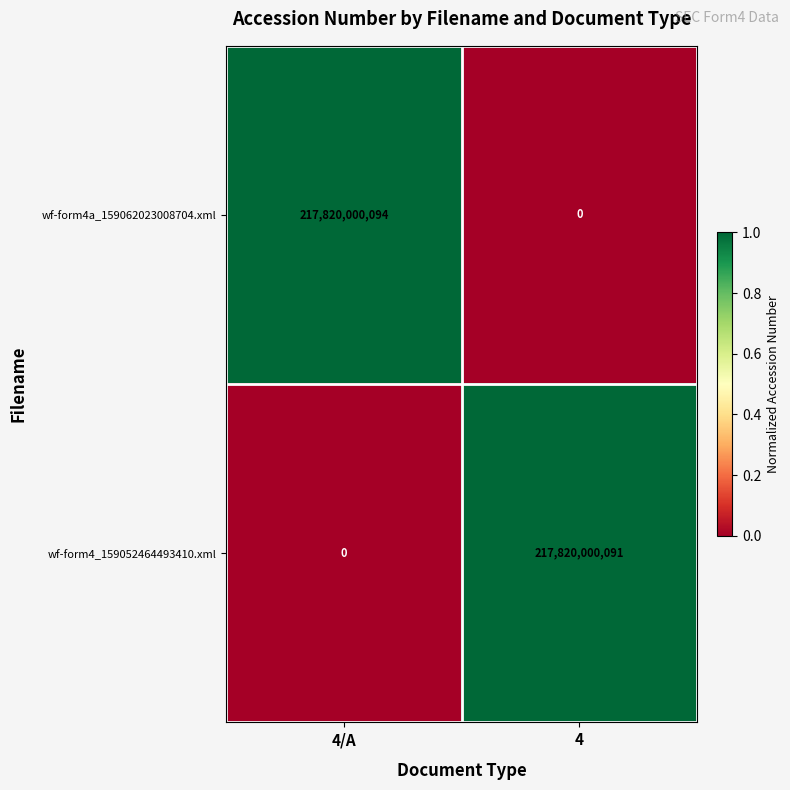

What is the approximate value of wf-form4a_159062023008704.xml at 4/A, to the nearest 100?

217820000100